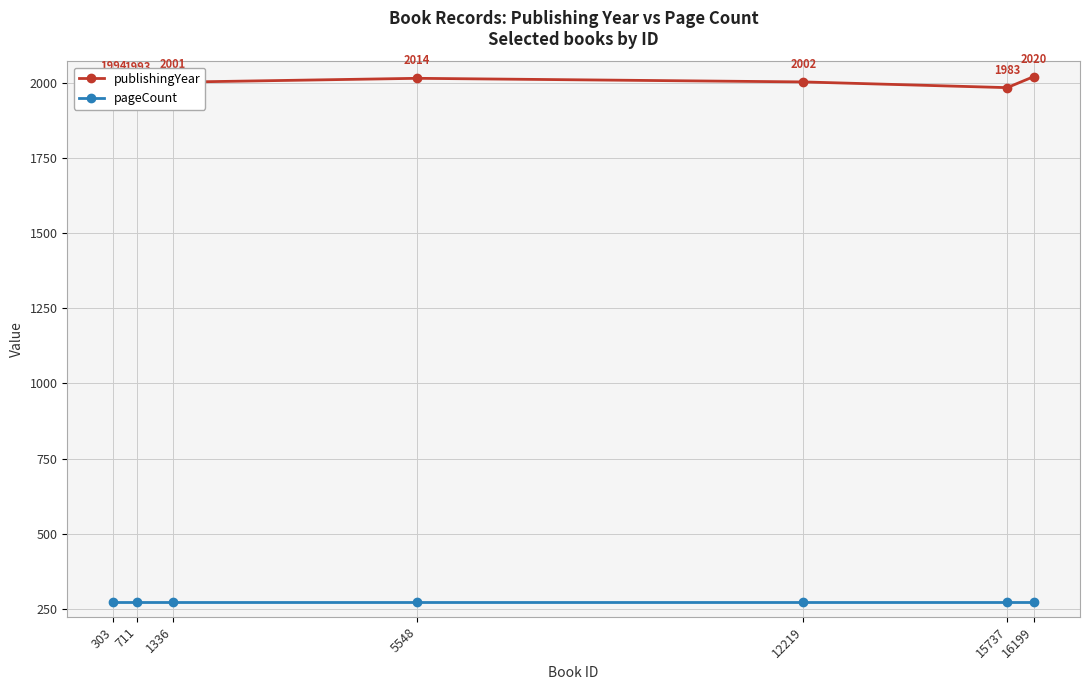

How many values in the publishingYear series are below 2001?

3